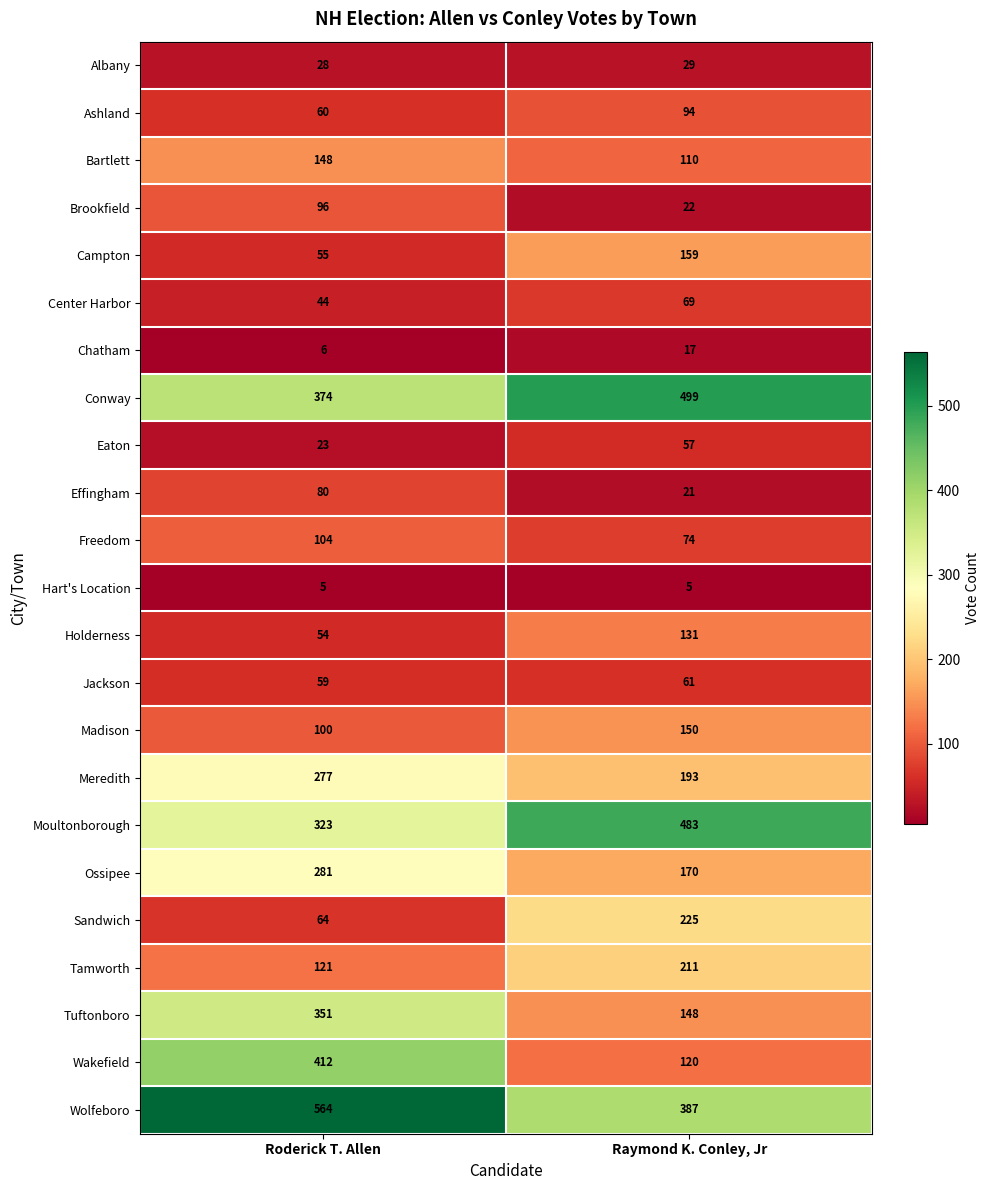

The Center Harbor series shows 69 at Raymond K. Conley, Jr. True or false?

True